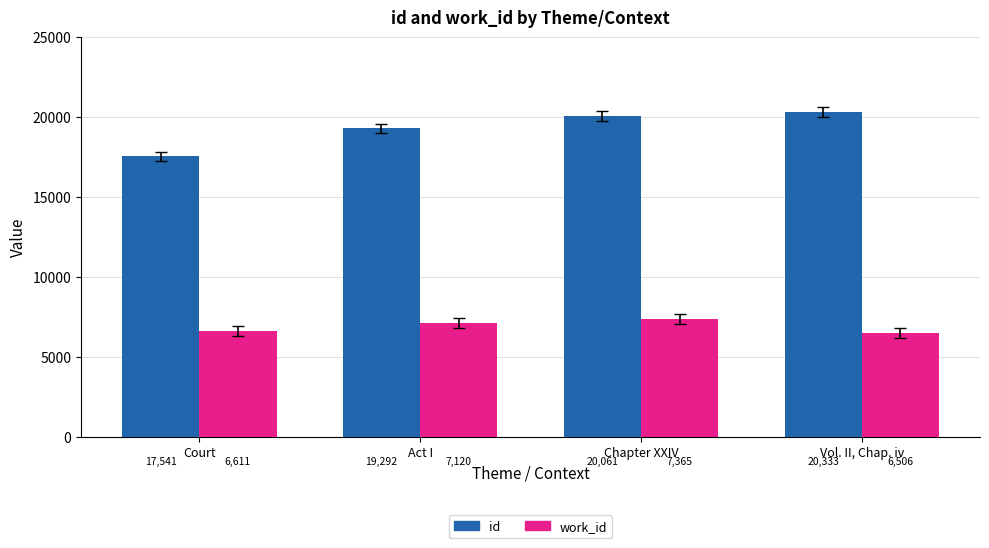

What is the label of the 1st bar from the right?

Vol. II, Chap. iv